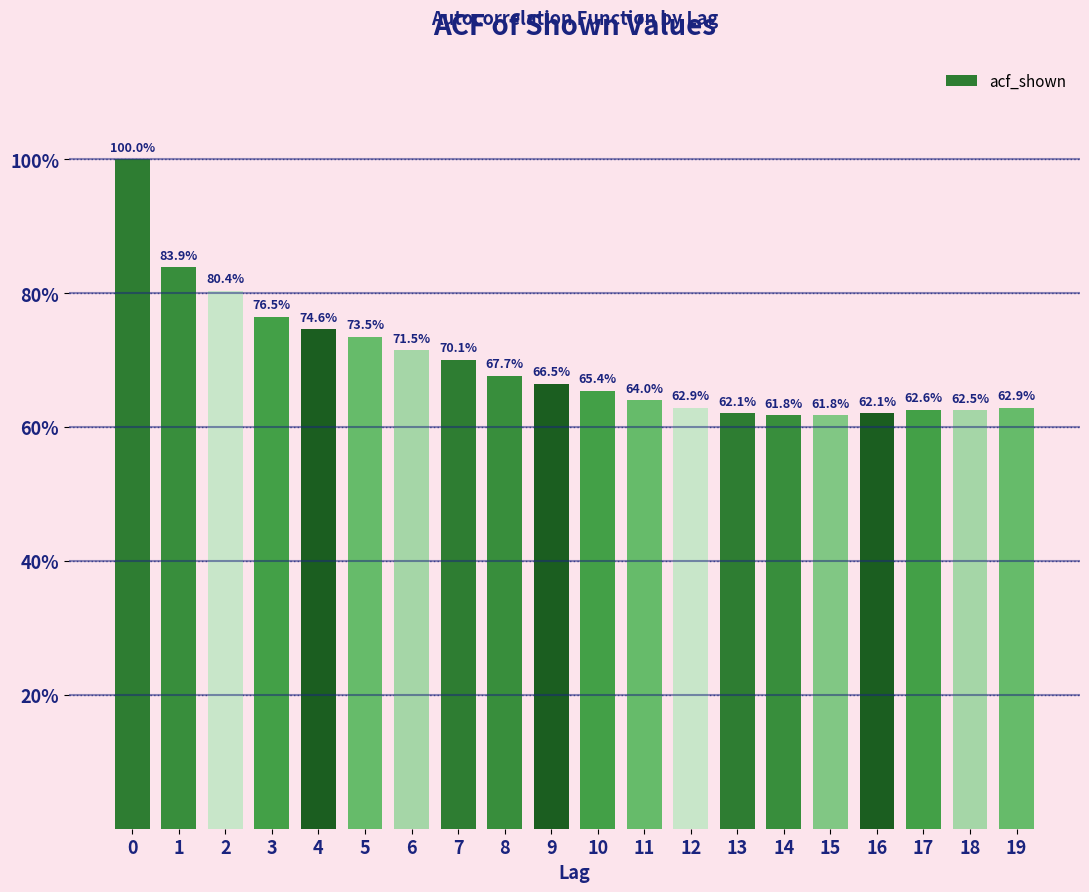

Does the chart contain any negative values?

No